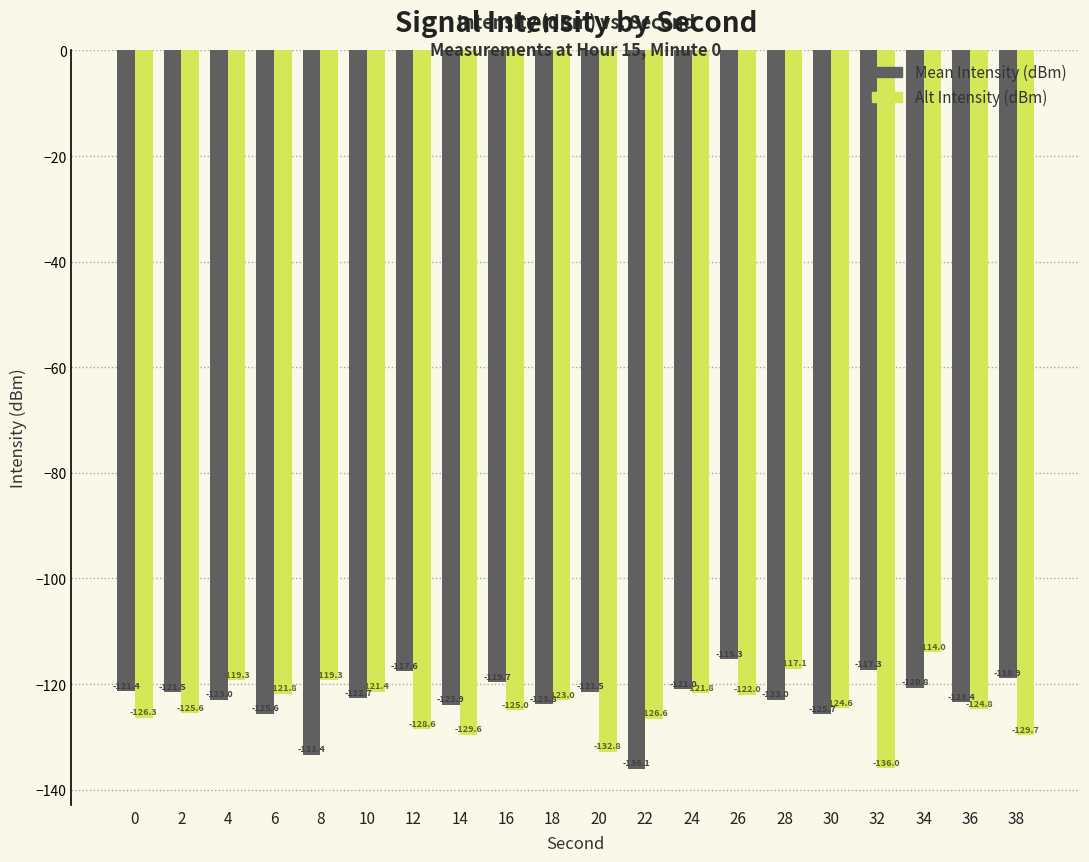

How many bars are there in each group?

2